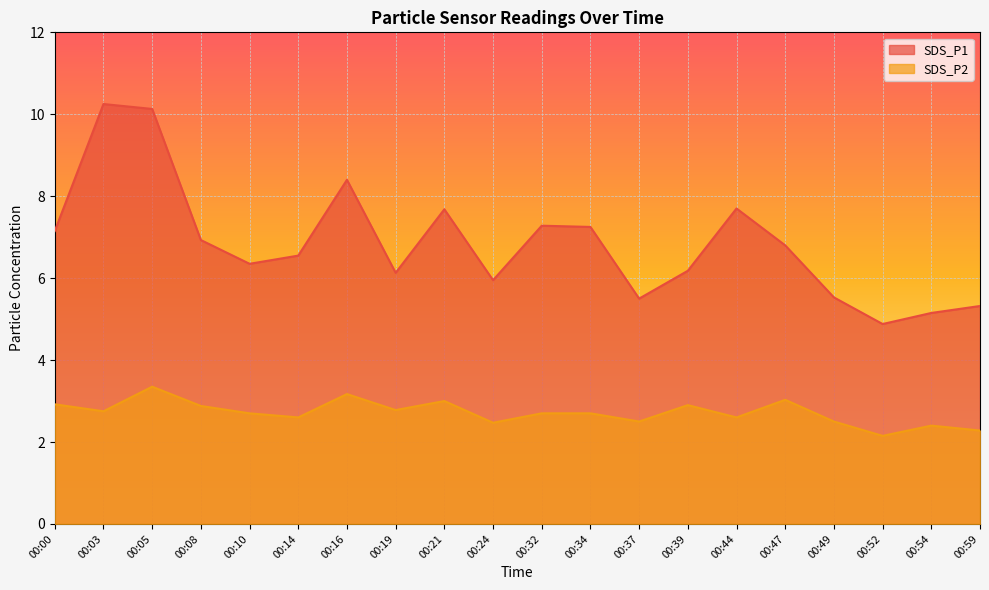

Which category has the lowest value in the SDS_P2 series?

00:52